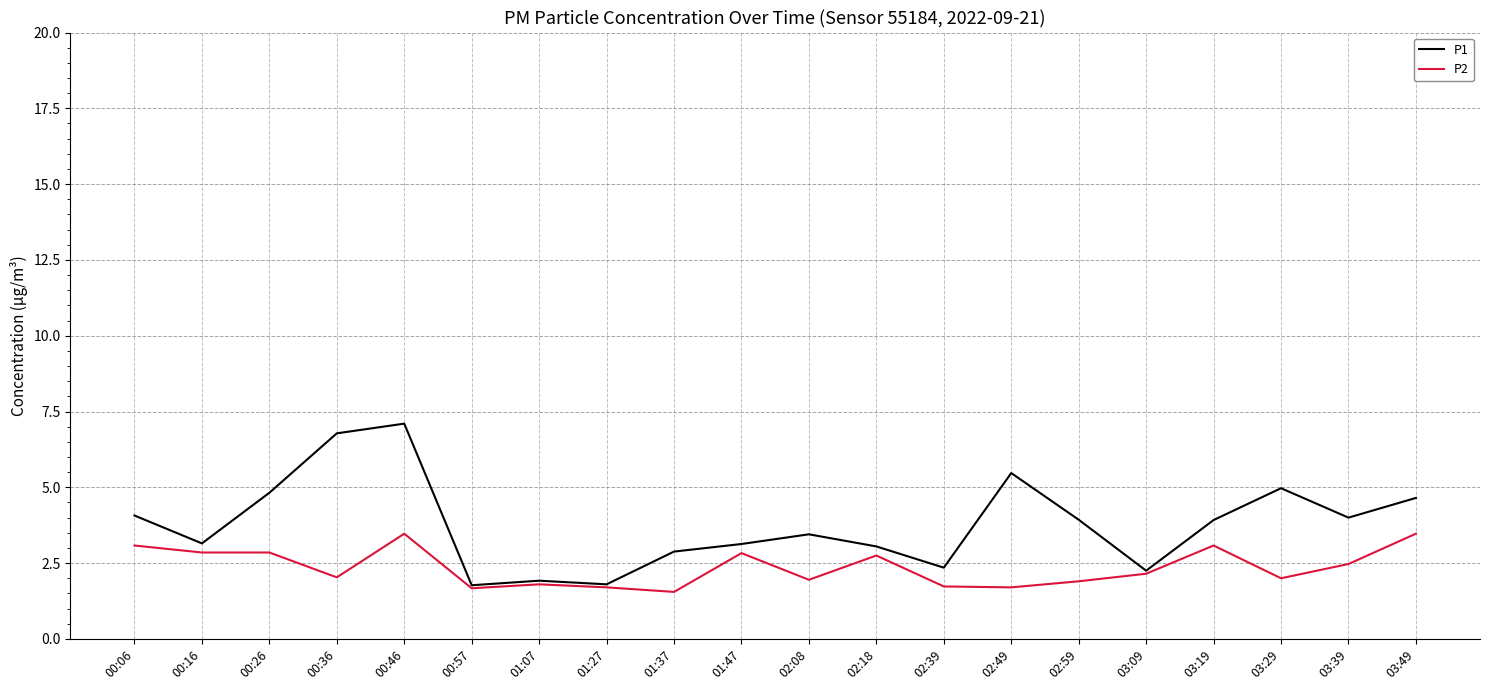

What is the difference between the P1 values at 01:47 and 03:19?

0.8